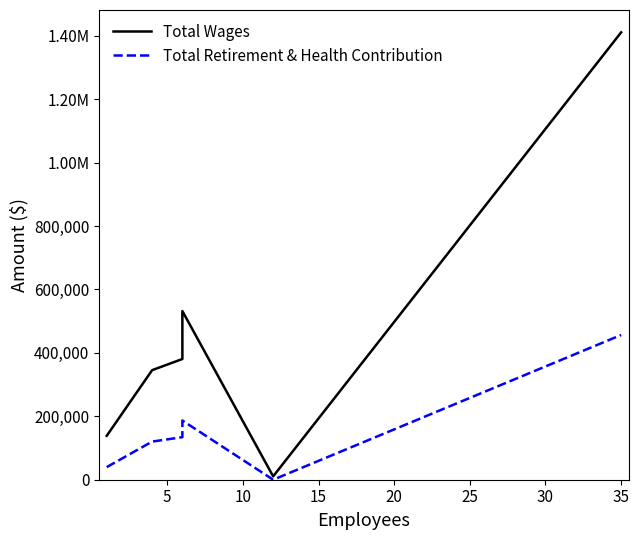

How many positive values does the Total Retirement & Health Contribution series have?

5